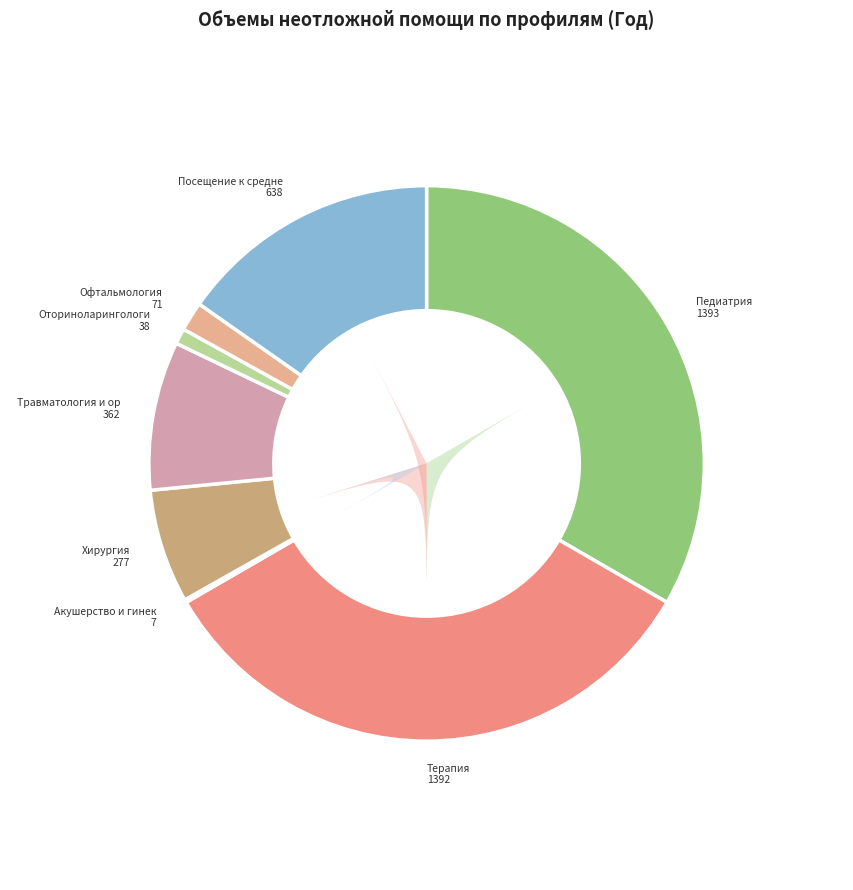

To the nearest percent, what portion does Терапия represent?

33%